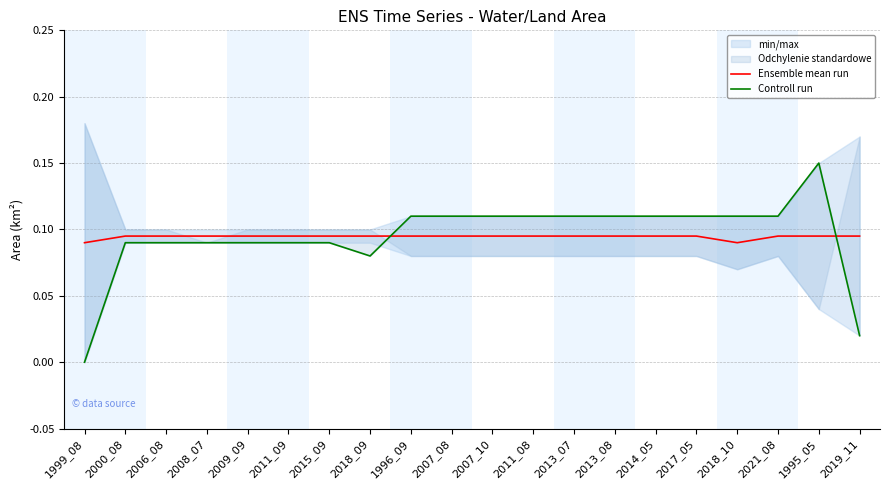

Which has a higher value, 1995_05 or 2000_08?

1995_05